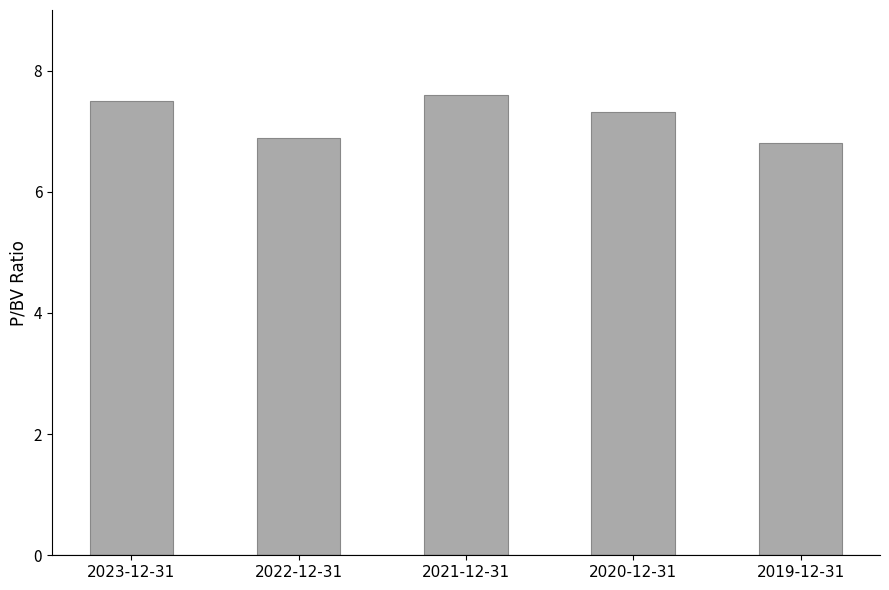

The value at 2023-12-31 is 12.7. True or false?

False